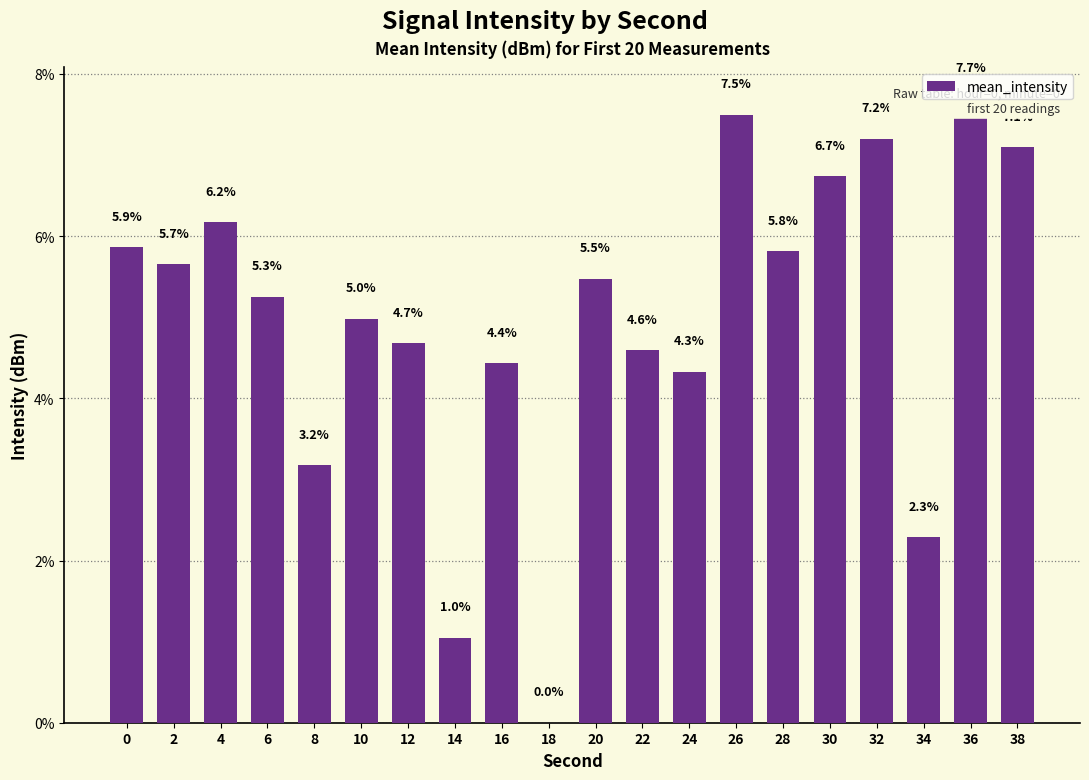

Reading right to left, transcribe all the data shown in this chart.

38=7.1	36=7.7	34=2.3	32=7.2	30=6.7	28=5.8	26=7.5	24=4.3	22=4.6	20=5.5	18=0.0	16=4.4	14=1.0	12=4.7	10=5.0	8=3.2	6=5.3	4=6.2	2=5.7	0=5.9